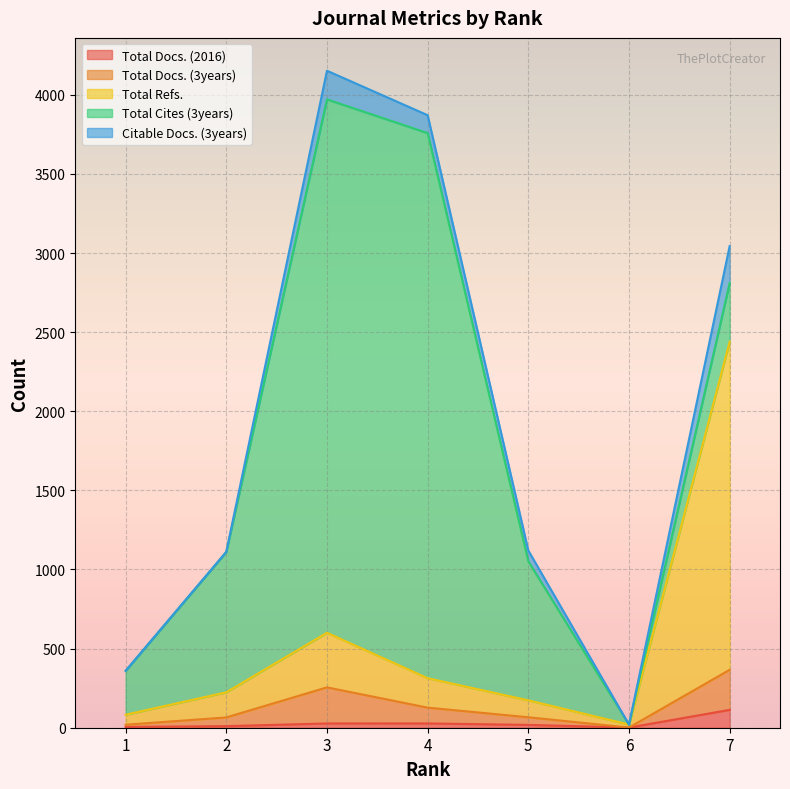

What is the difference between the maximum and minimum values in the Total Refs. series?

2420